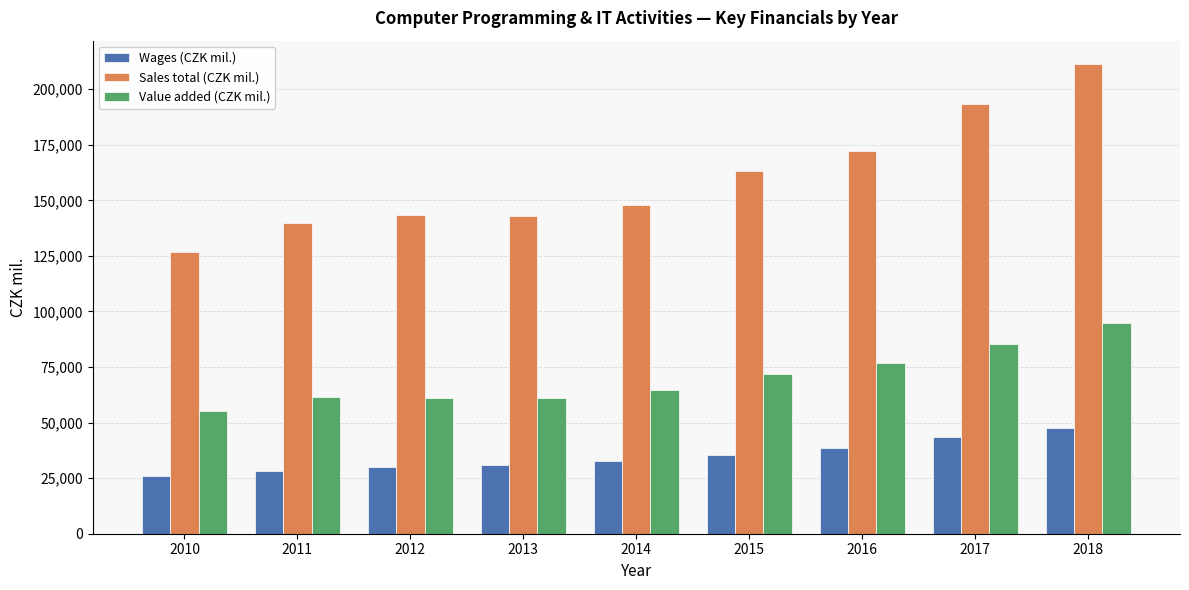

The value of Wages (CZK mil.) at 2017 is 72126.5. True or false?

False